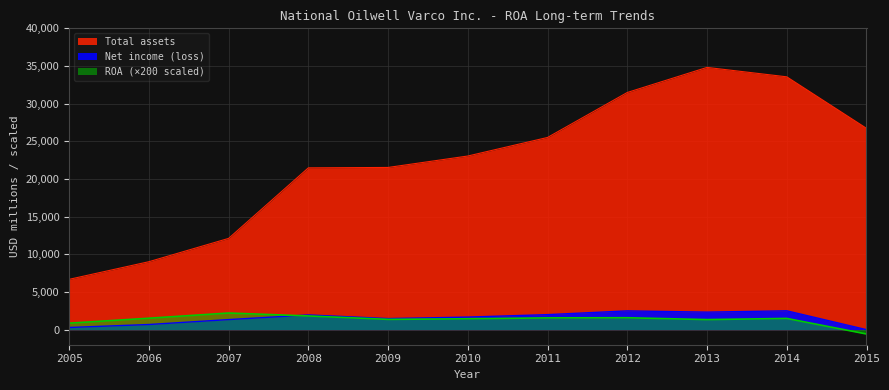

Which category has the lowest value in the Net income (loss) series?

2015